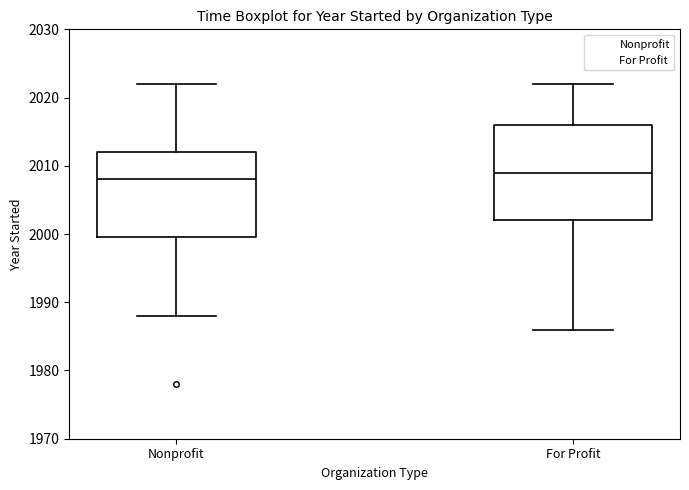

Which box has the highest median line?

For Profit